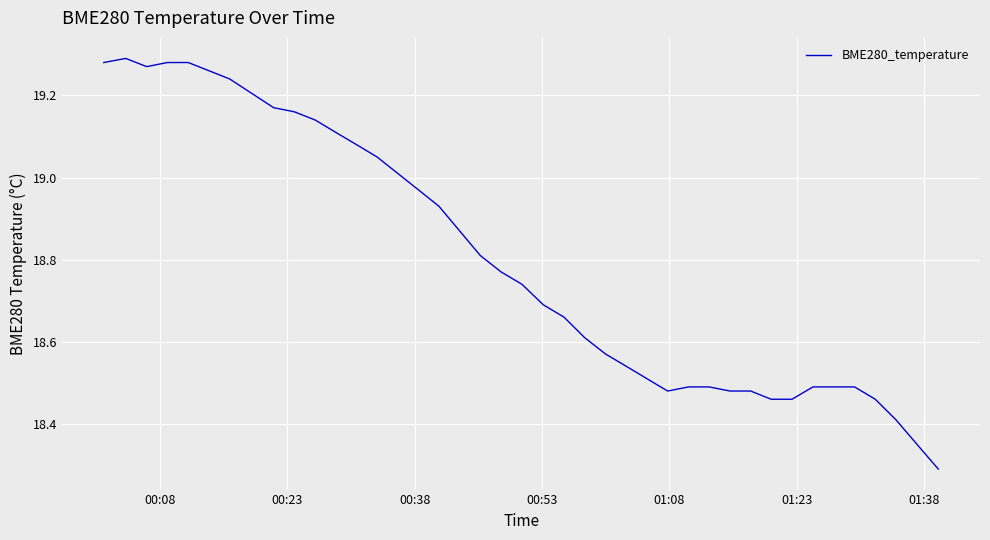

What is the minimum value shown in the chart?

18.3